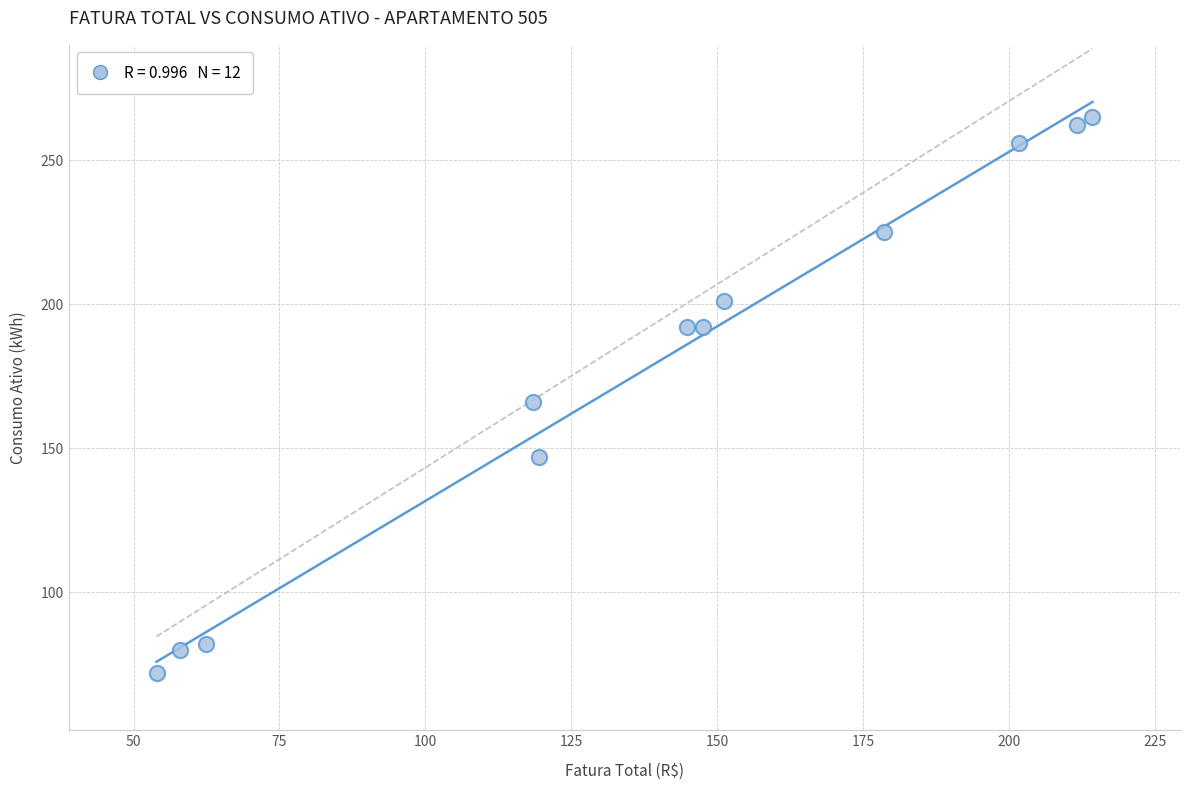

What is the range of Y values (max minus min)?

193